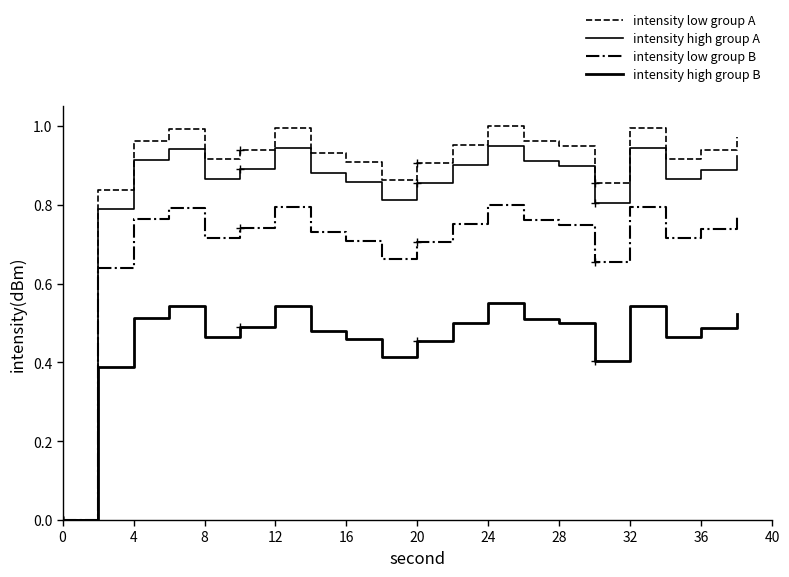

Is this an area chart (filled region under the line)?

No